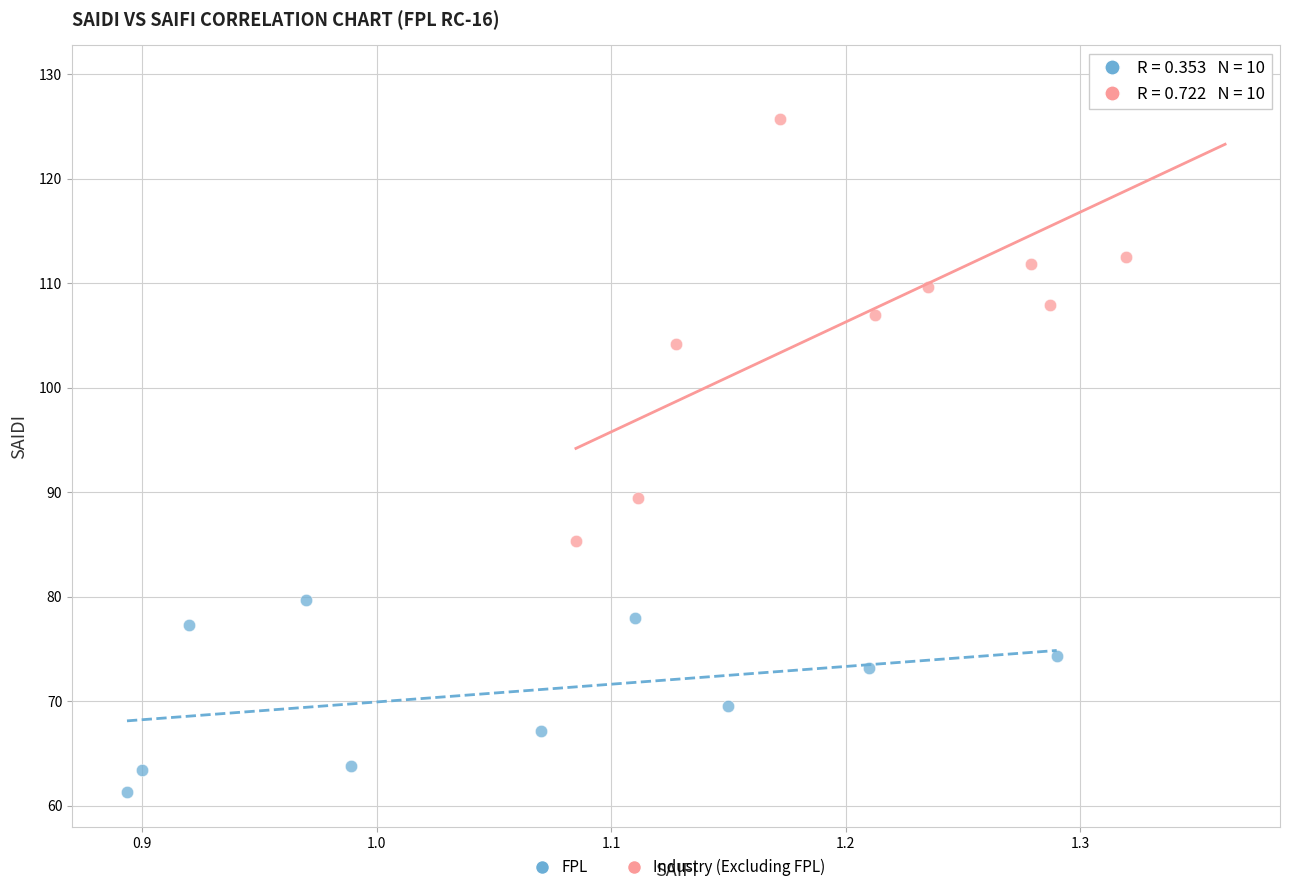

Which series contains the highest Y value?

Industry (Excluding FPL)